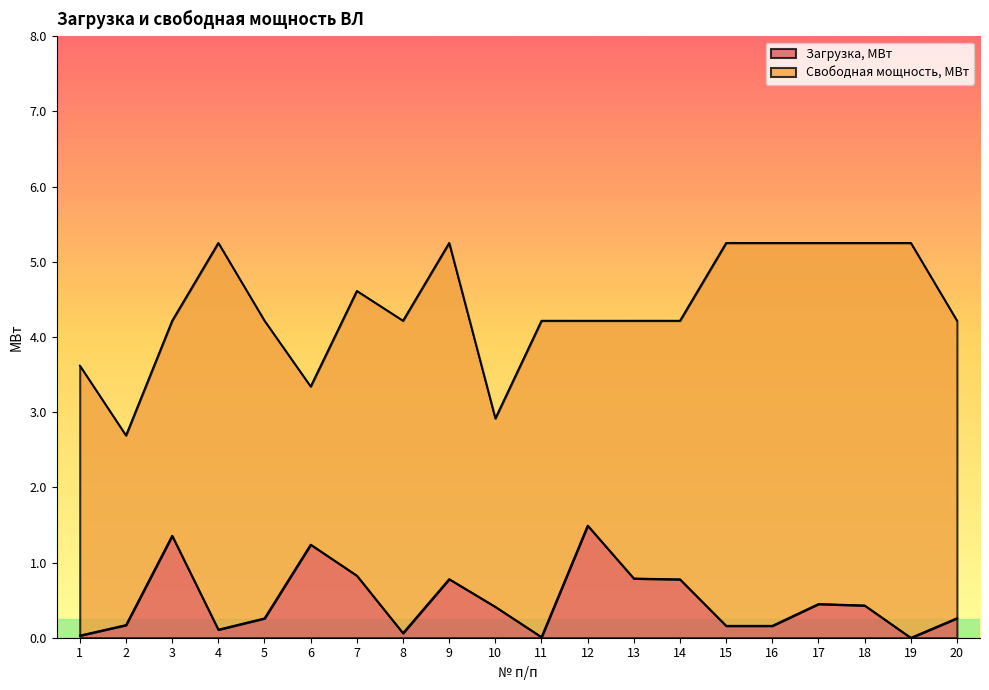

What is the difference between the maximum and second lowest values?

1.5